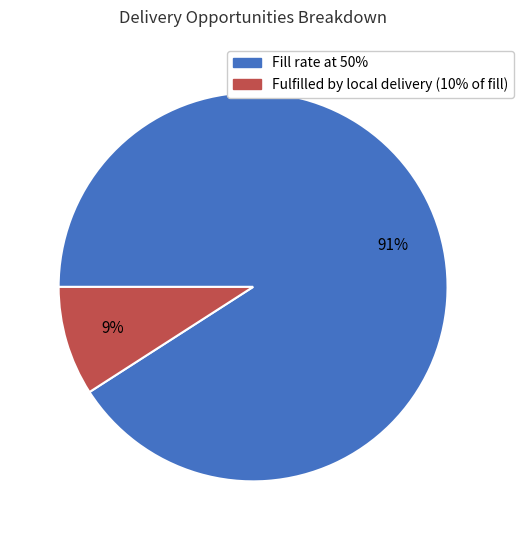

Is it true that Fulfilled by local delivery (10% of fill) is 1% of the pie?

False